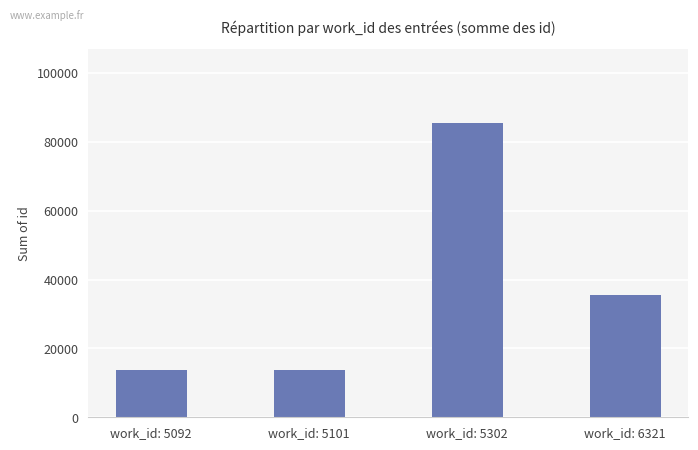

At which category does the chart reach its peak across all series?

work_id: 5302